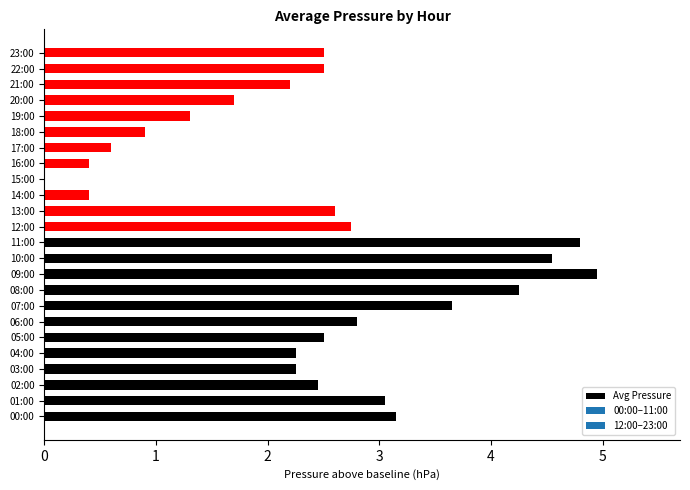

Count the number of values greater than 2.

17